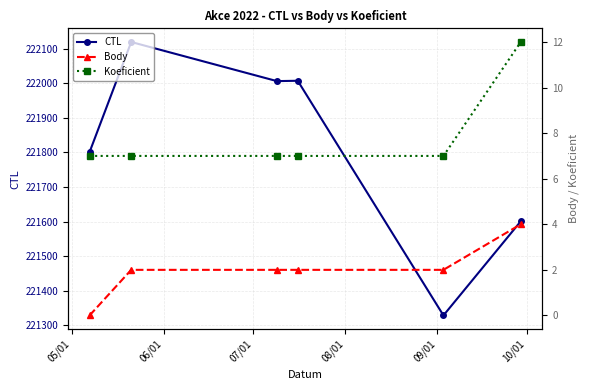

True or false: Body has more than 0 points higher than both neighbors.

False